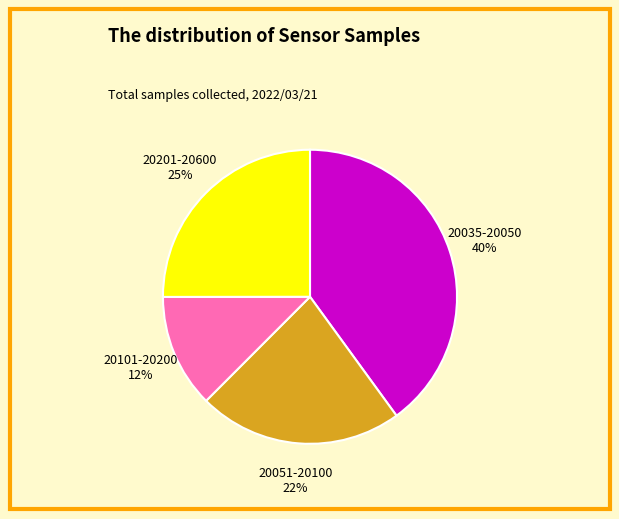

Does any single category account for the majority?

No